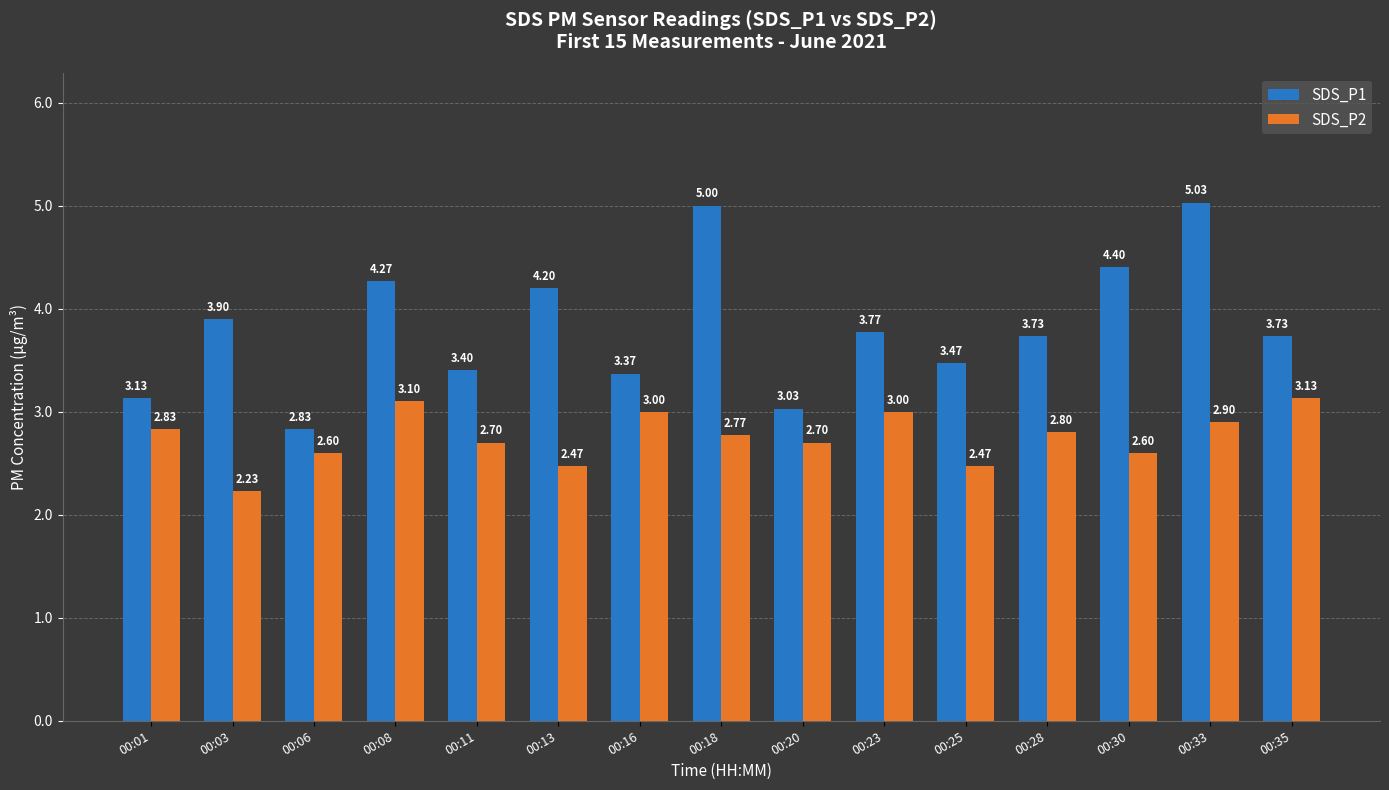

Which series changed the most between 00:13 and 00:30?

SDS_P1